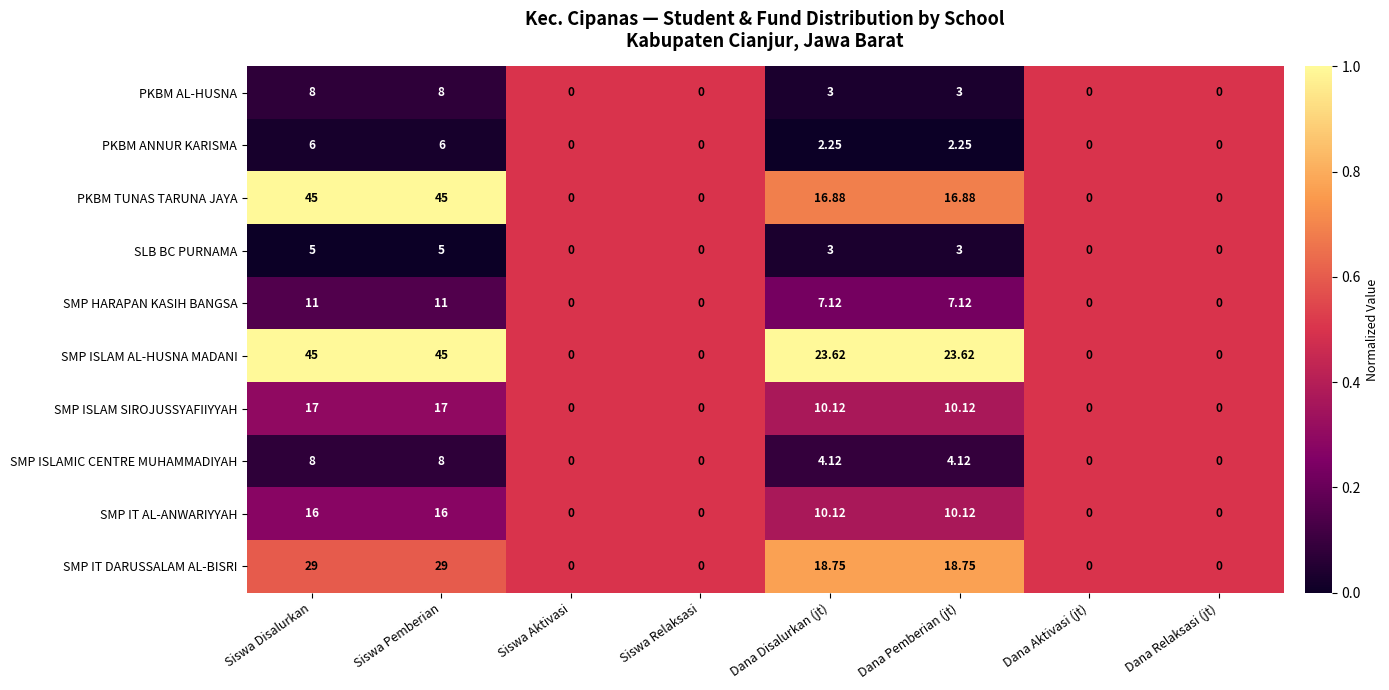

At which label does PKBM AL-HUSNA first exceed 3?

Siswa Disalurkan